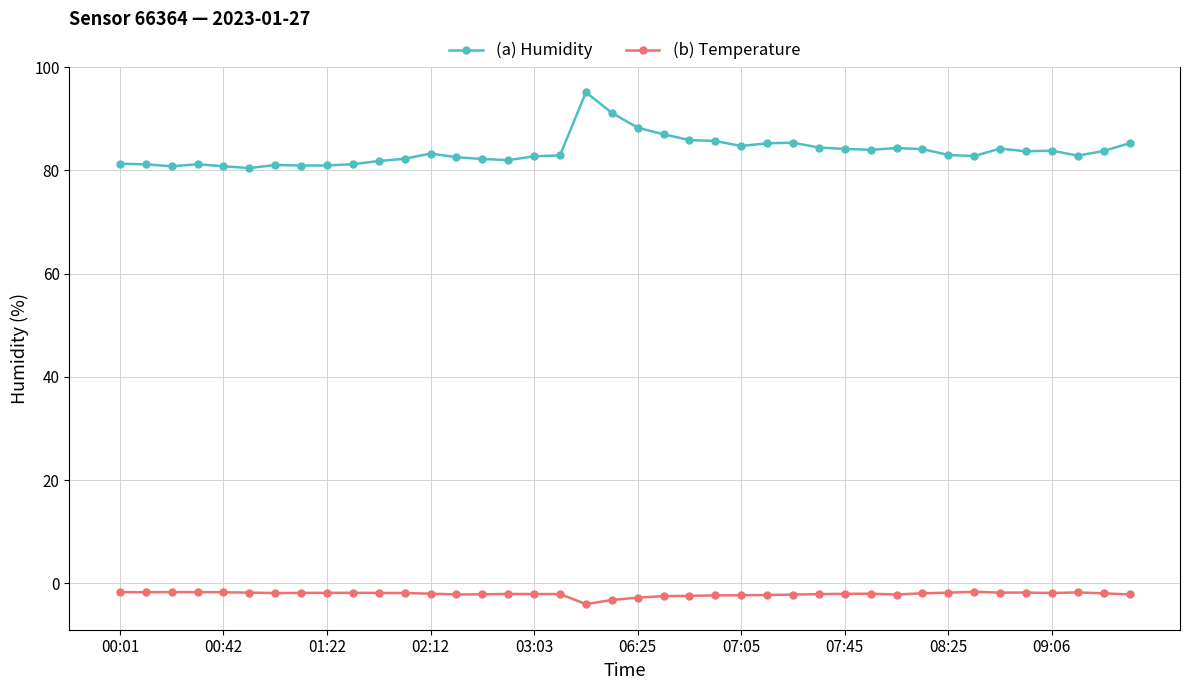

What is the smallest value displayed?

-4.0